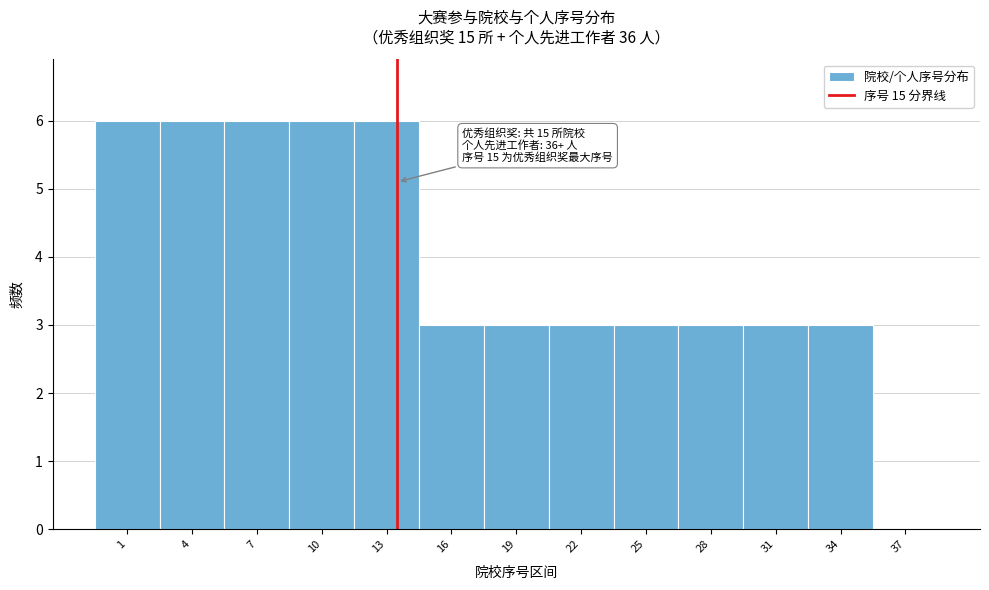

Reading left to right, extract all data points from this chart.

1=6	4=6	7=6	10=6	13=6	16=3	19=3	22=3	25=3	28=3	31=3	34=3	37=0